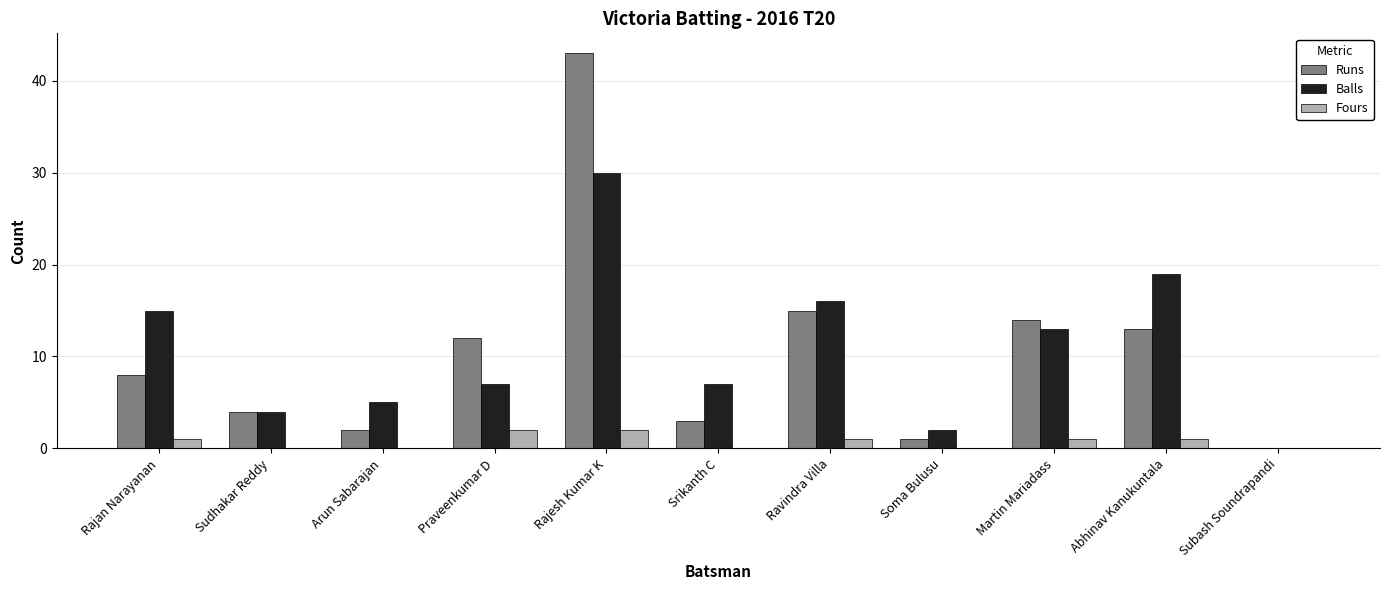

Between Srikanth C and Martin Mariadass, which series saw the biggest shift?

Runs